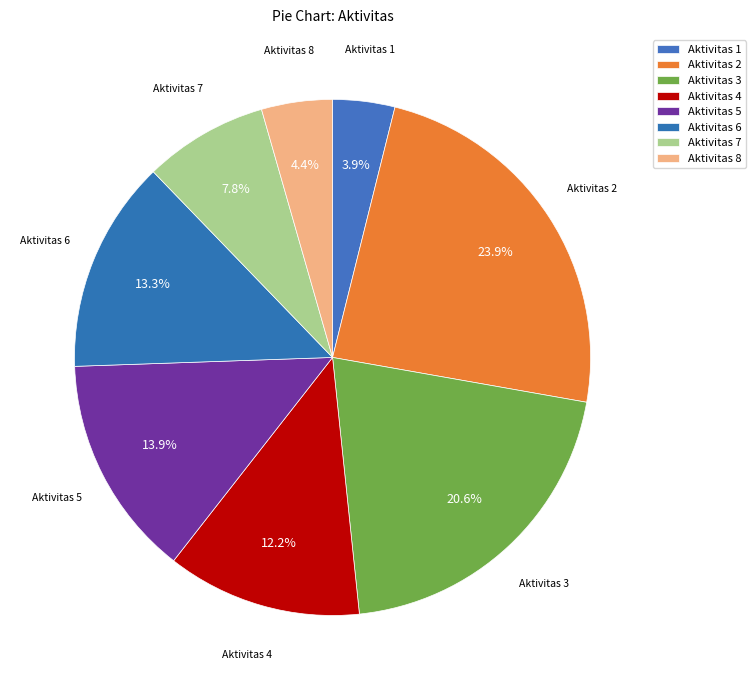

What percentage is NOT represented by Aktivitas 5?

86.1%